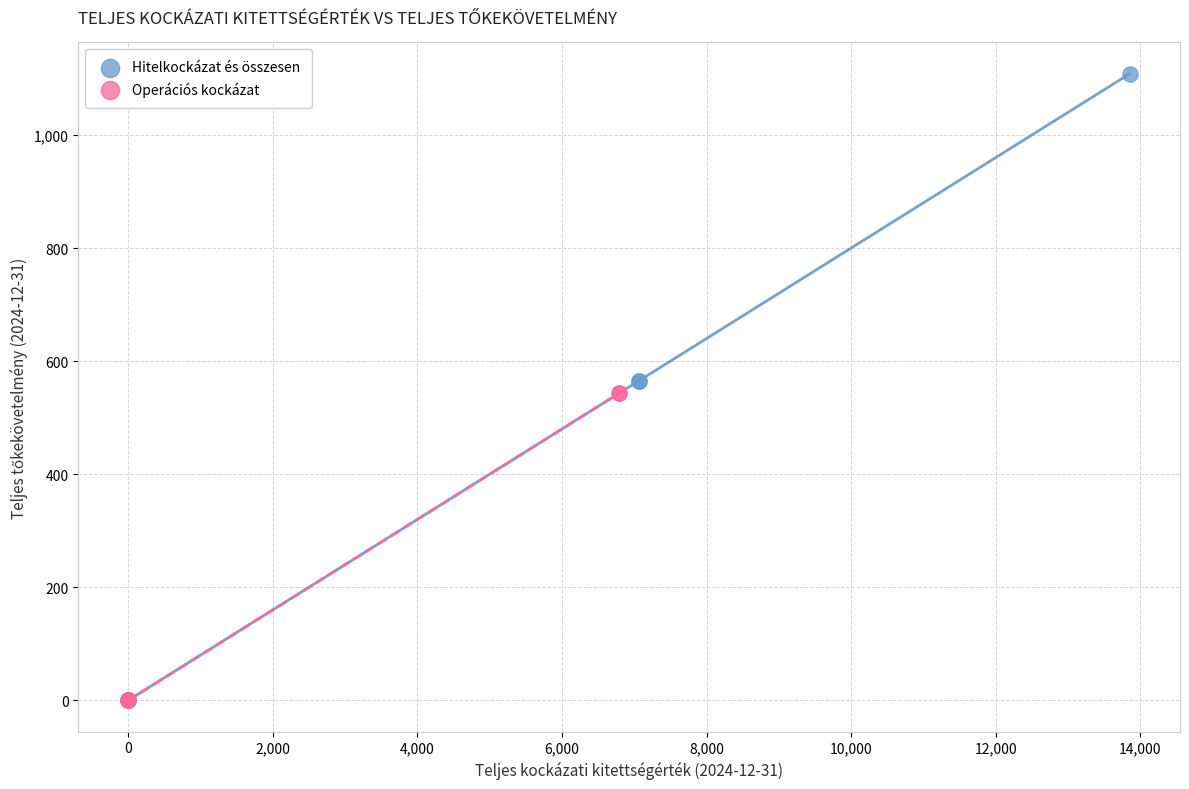

Which series has the largest Y range (max minus min)?

Hitelkockázat és összesen